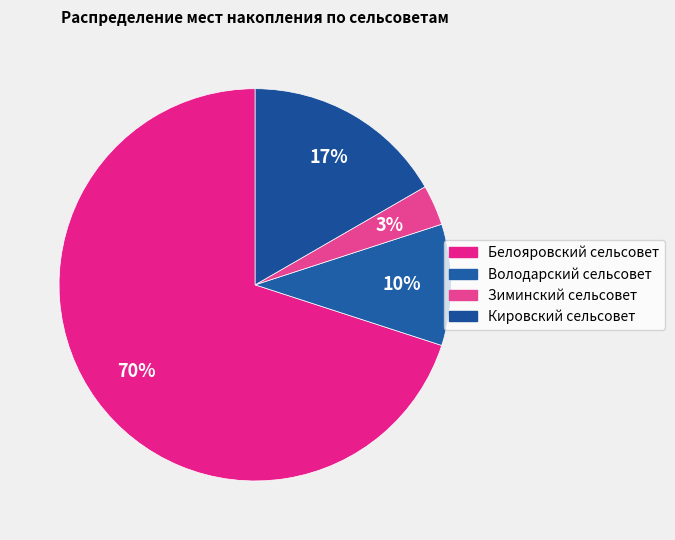

How many segments does this pie chart have?

4